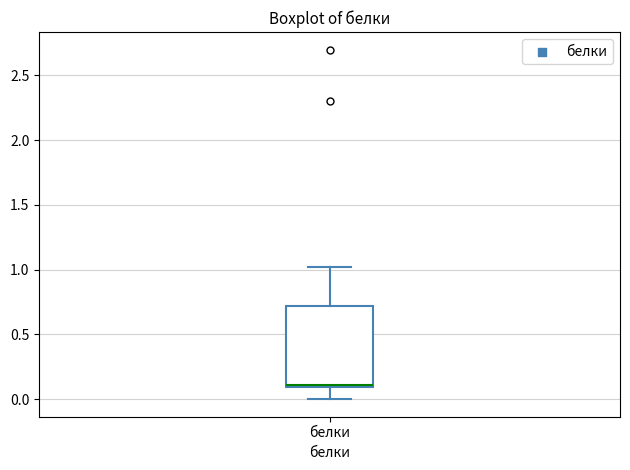

Transcribe this box plot: give where the median line is, the range the box spans, and where the two whiskers end, as read against the y-axis. The values are not printed on the chart, so give them approximately, as read against the axis.

median 0.1, box 0.1 to 0.7, whiskers 0.0 to 1.0